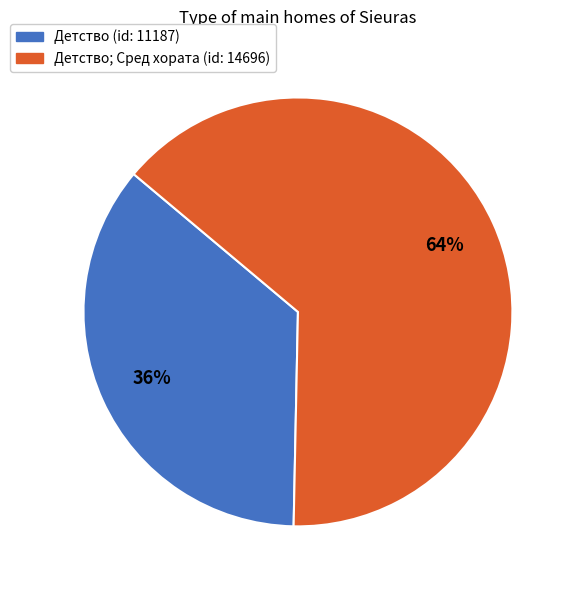

To the nearest percent, what is the difference between the largest and smallest slice percentages?

28%